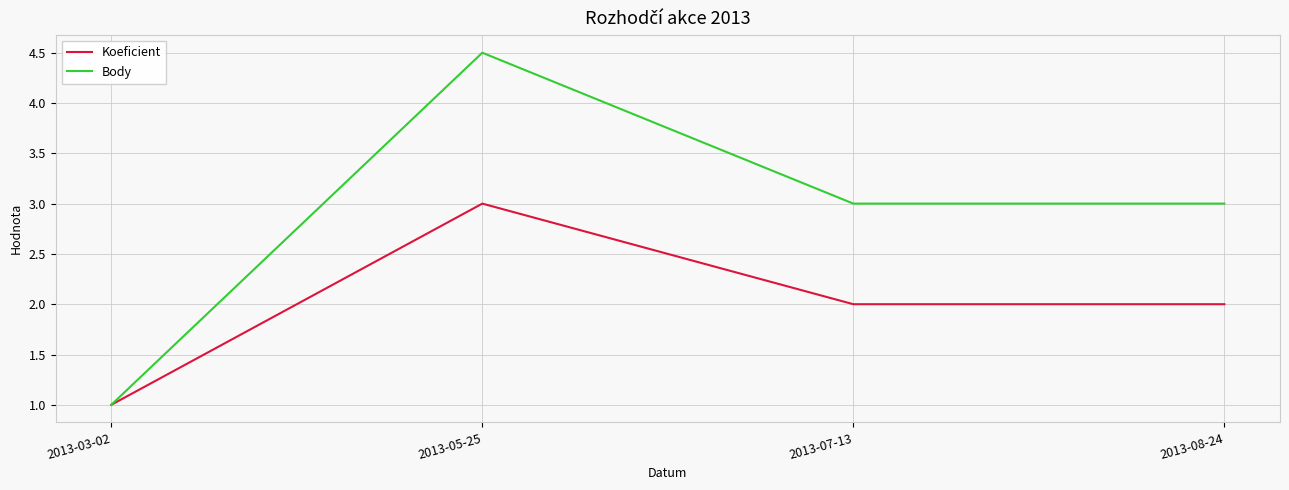

Read the Koeficient value at 2013-08-24.

2.0